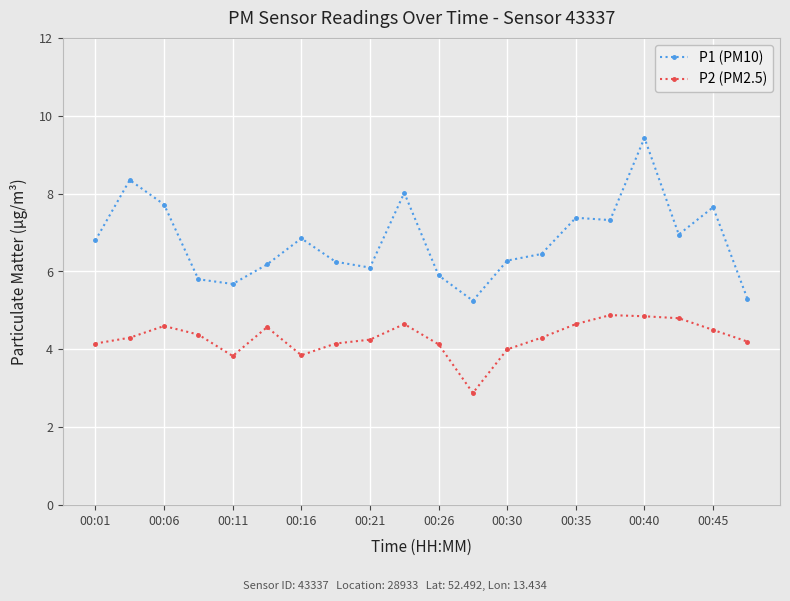

Does the chart have visible grid lines?

Yes